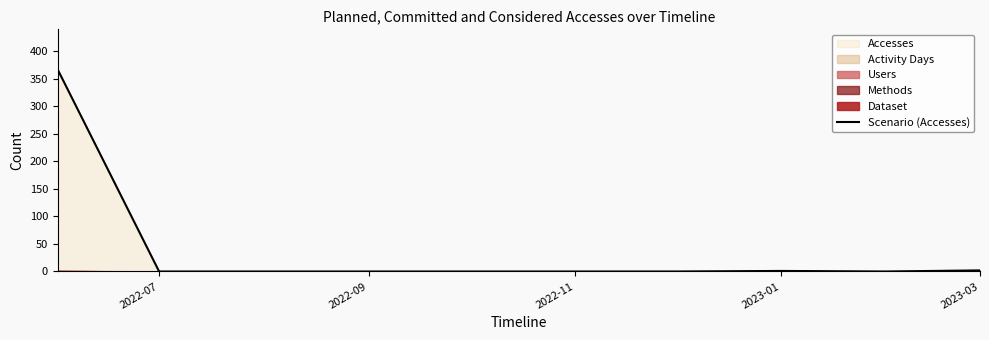

Is it true that Scenario (Accesses) equals 0 at 2022-09?

True